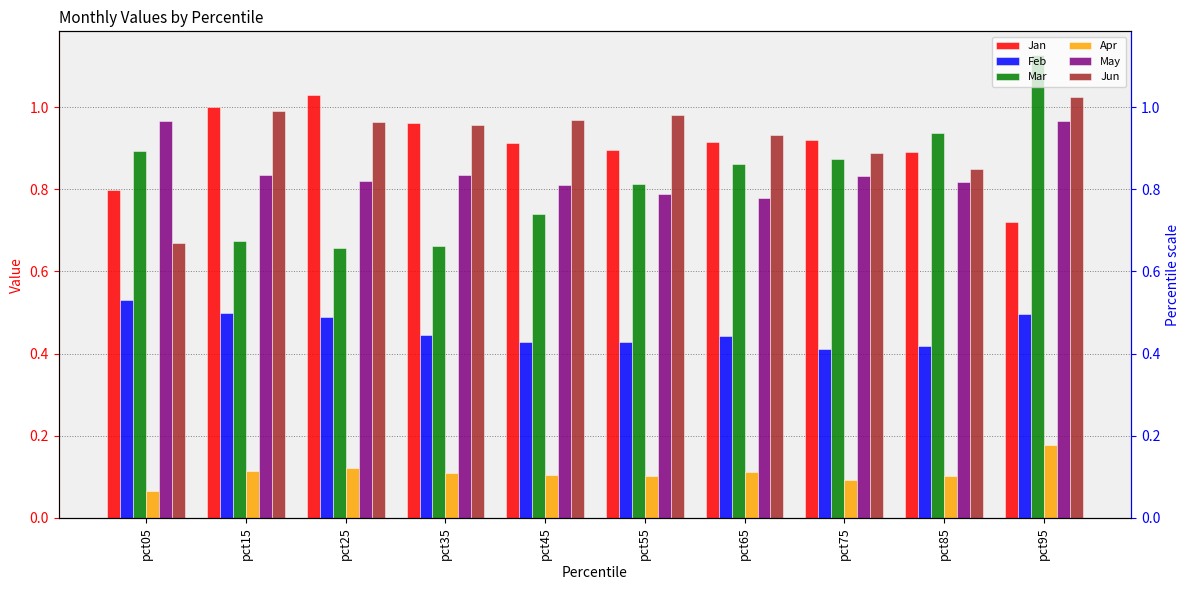

Rank the categories by Jun value from highest to lowest.

pct95, pct15, pct55, pct45, pct25, pct35, pct65, pct75, pct85, pct05